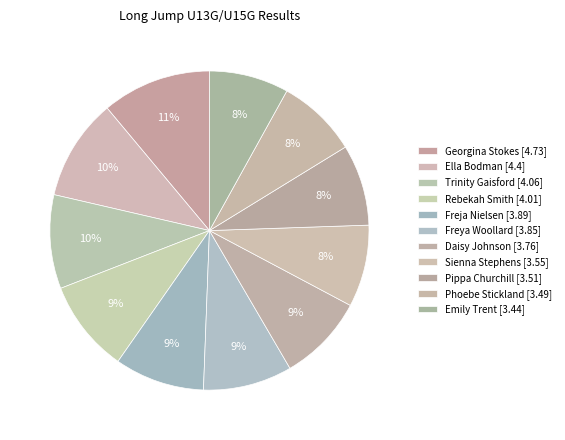

How many segments does this pie chart have?

11